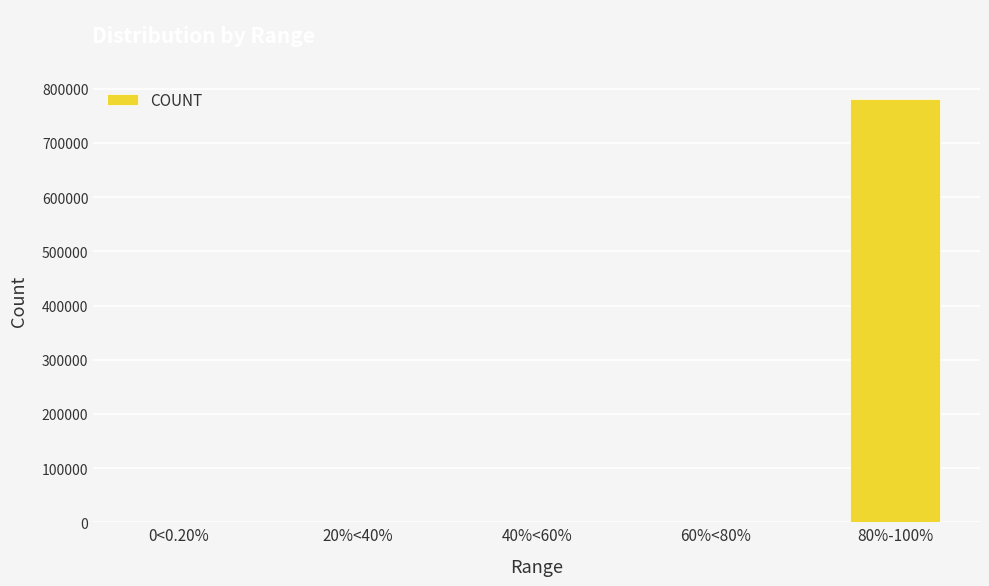

At which label is the value closest to 390410?

60%<80%